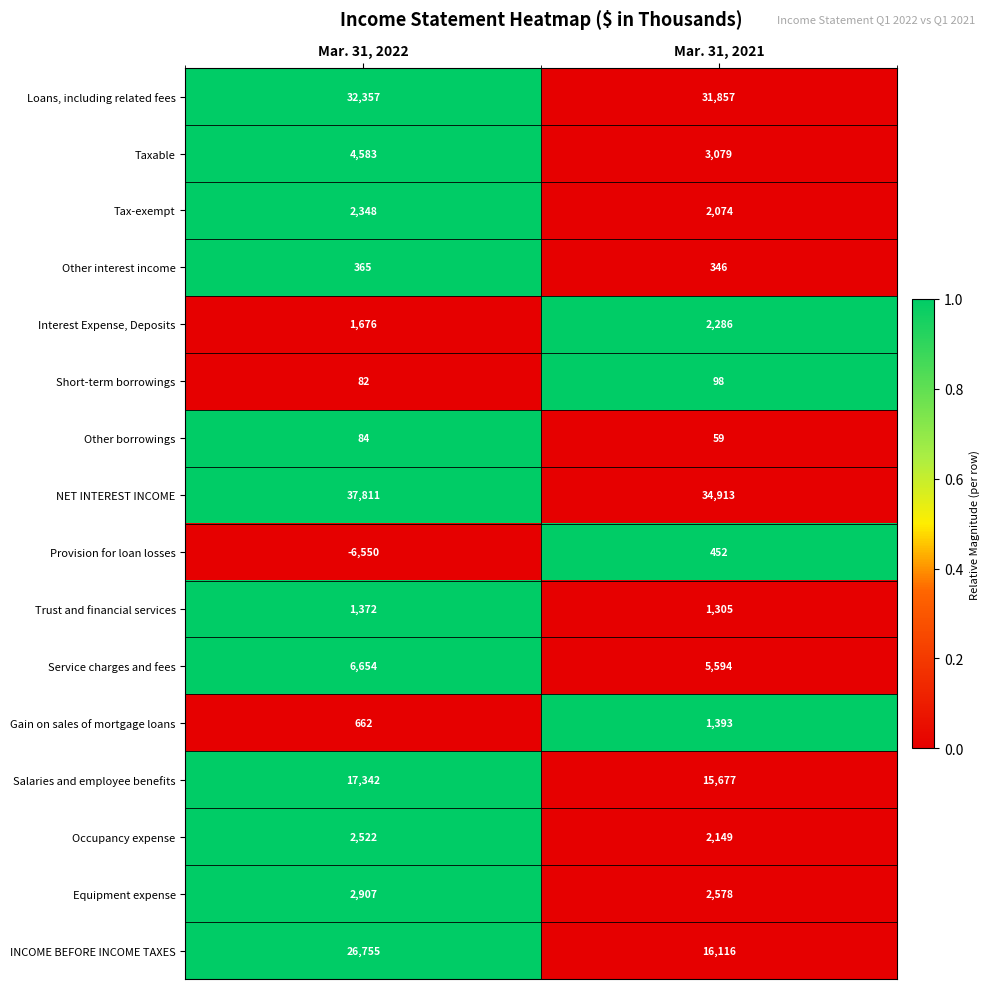

Between Mar. 31, 2022 and Mar. 31, 2021, which series saw the biggest shift?

INCOME BEFORE INCOME TAXES